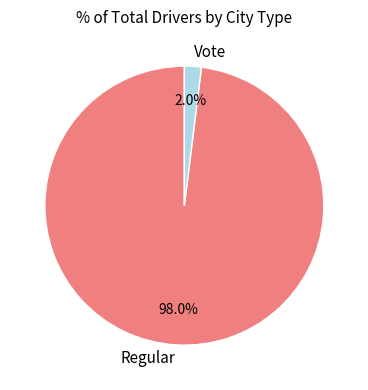

To the nearest percent, what percentage of the pie is Vote?

2%